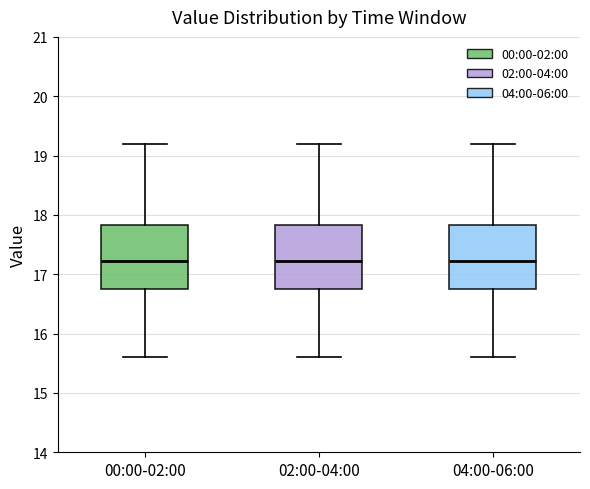

Reading left to right, read every box against the y-axis: the position of its median line, the range the box covers, and the ends of its whiskers. The values are not printed on the chart, so give them approximately, as read against the axis.

00:00-02:00: median 17.2, box 16.8 to 17.8, whiskers 15.6 to 19.2
02:00-04:00: median 17.2, box 16.8 to 17.8, whiskers 15.6 to 19.2
04:00-06:00: median 17.2, box 16.8 to 17.8, whiskers 15.6 to 19.2